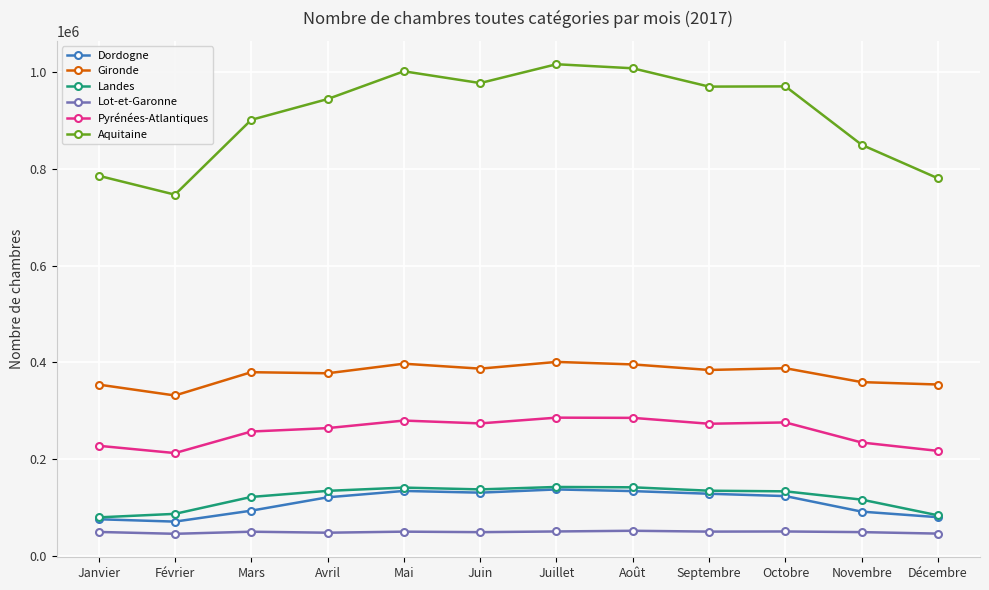

What position from the right is Janvier?

12